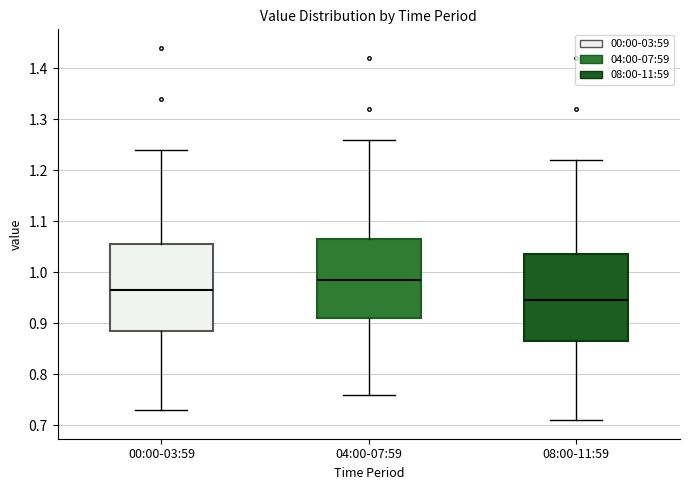

Reading left to right, read every box against the y-axis: the position of its median line, the range the box covers, and the ends of its whiskers. The values are not printed on the chart, so give them approximately, as read against the axis.

00:00-03:59: median 0.97, box 0.89 to 1.06, whiskers 0.73 to 1.24
04:00-07:59: median 0.99, box 0.91 to 1.07, whiskers 0.76 to 1.26
08:00-11:59: median 0.95, box 0.87 to 1.04, whiskers 0.71 to 1.22